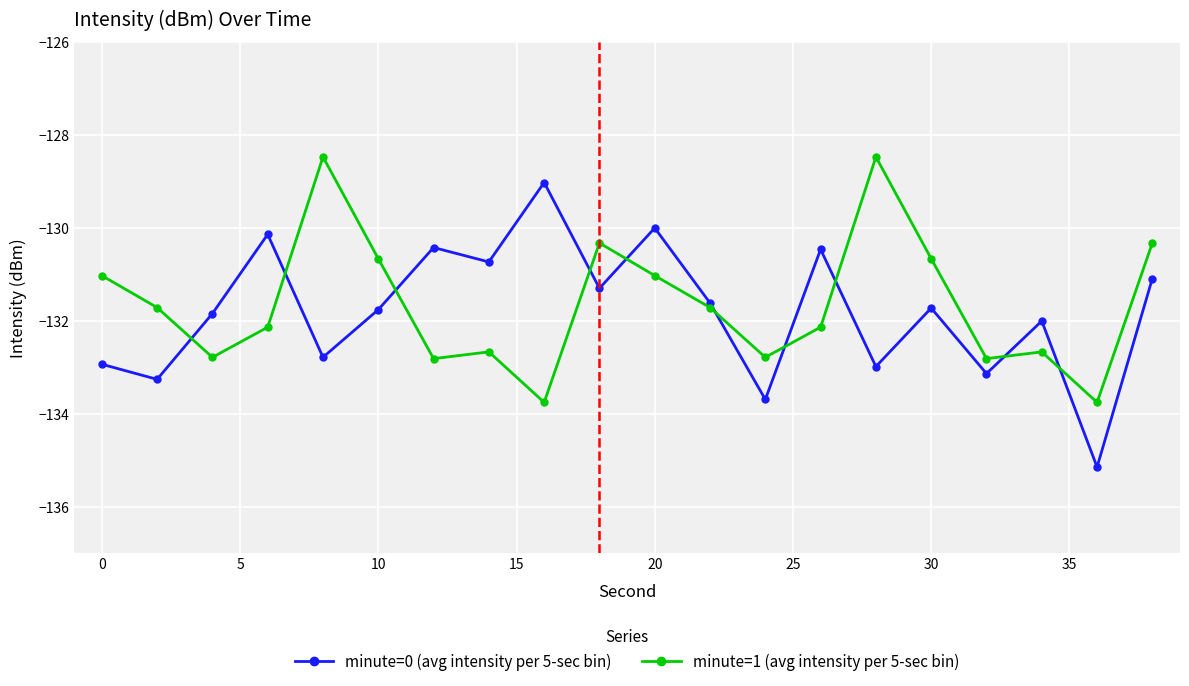

List the series in order of their peak value, highest first.

minute=1 (avg intensity per 5-sec bin), minute=0 (avg intensity per 5-sec bin)